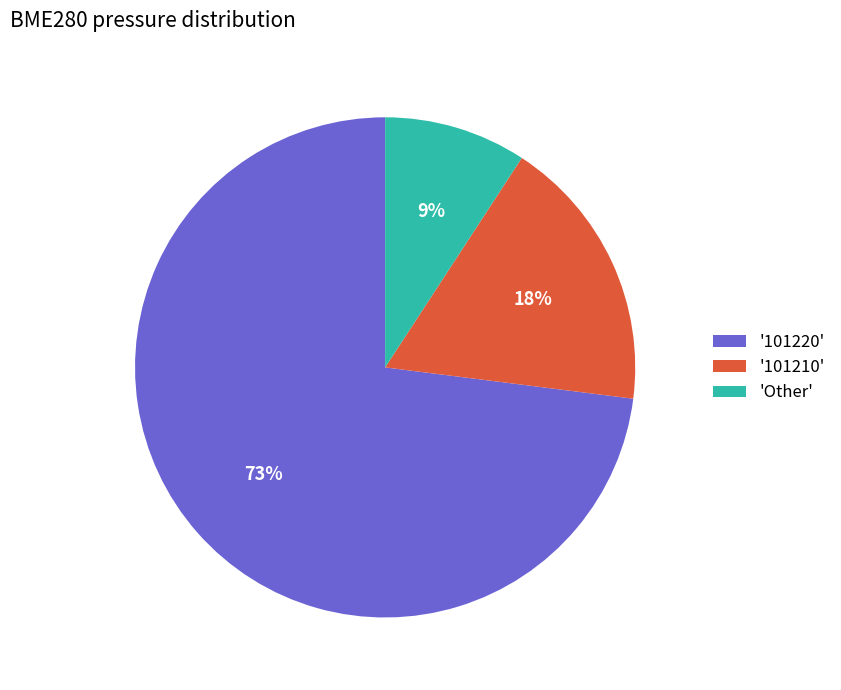

What is the largest slice in the pie chart?

'101220'